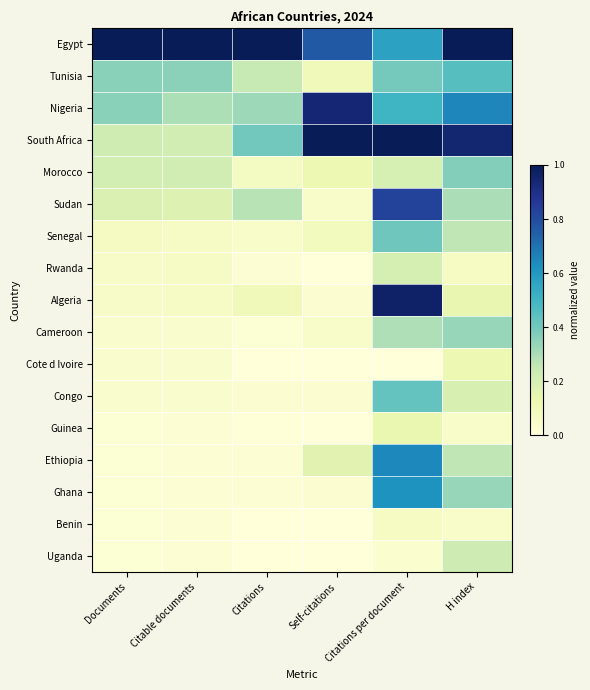

Which series has the largest total across all categories?

Egypt